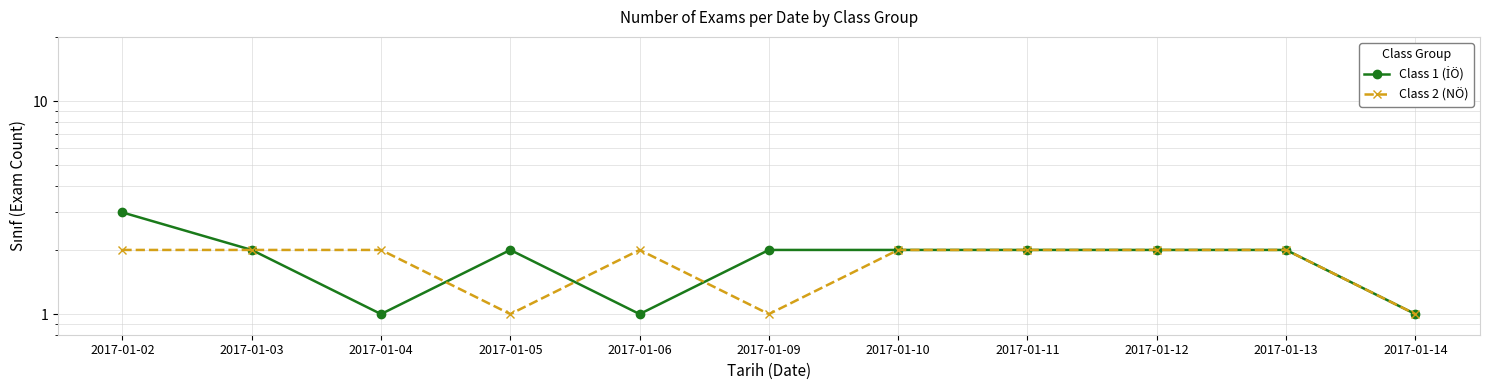

Reading left to right, what are all the values shown in this chart?

Class 1 (İÖ): 3	2	1	2	1	2	2	2	2	2	1
Class 2 (NÖ): 2	2	2	1	2	1	2	2	2	2	1